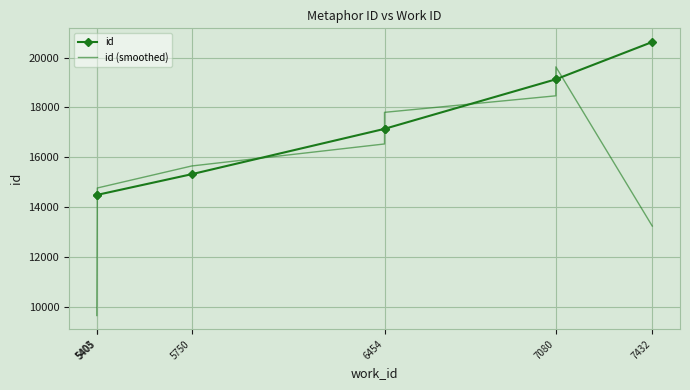

Rank the series by their average value, from highest to lowest.

id, id (smoothed)